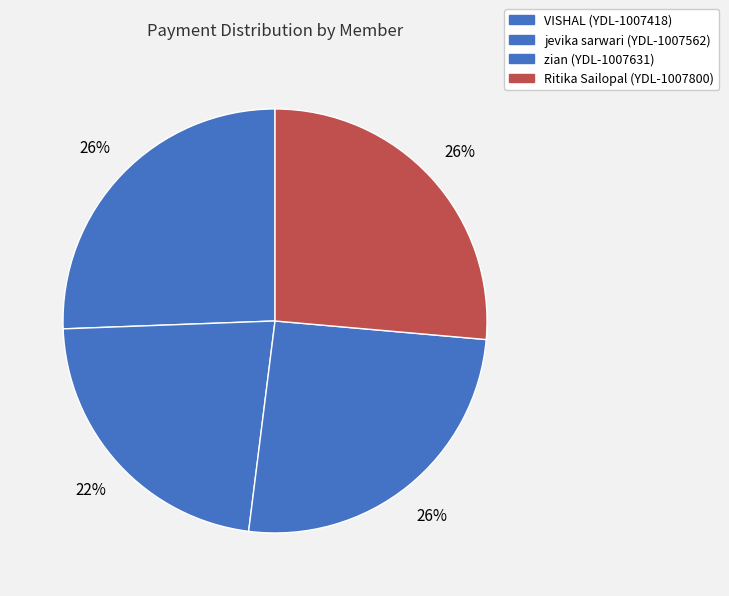

To the nearest percent, what is the combined percentage of zian (YDL-1007631) and VISHAL (YDL-1007418)?

51%